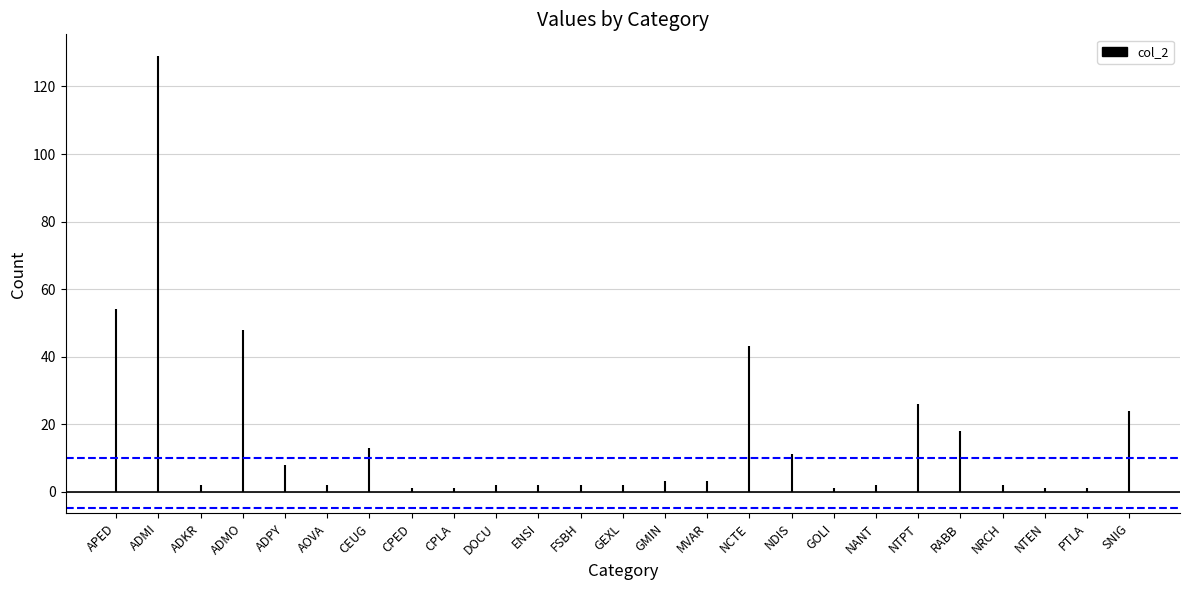

Where is Upper threshold nearest to the value 10?

APED